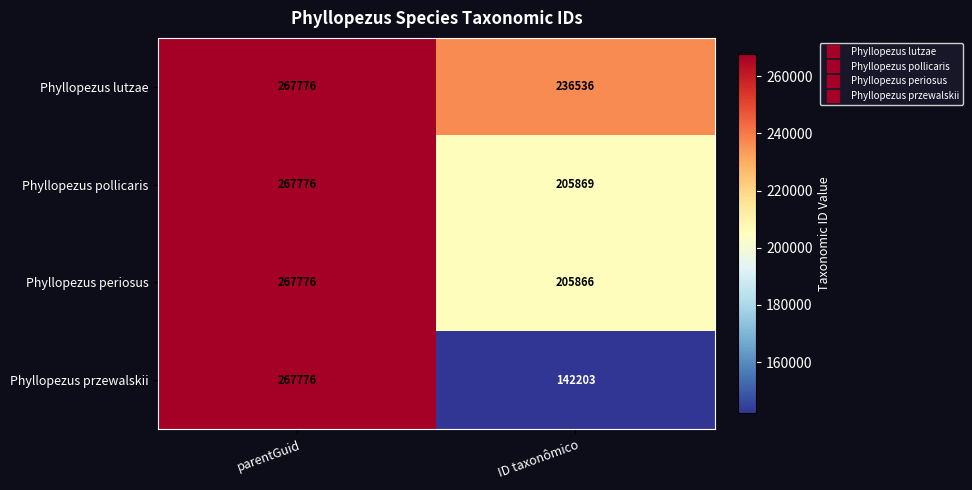

What is the smallest value displayed?

142203